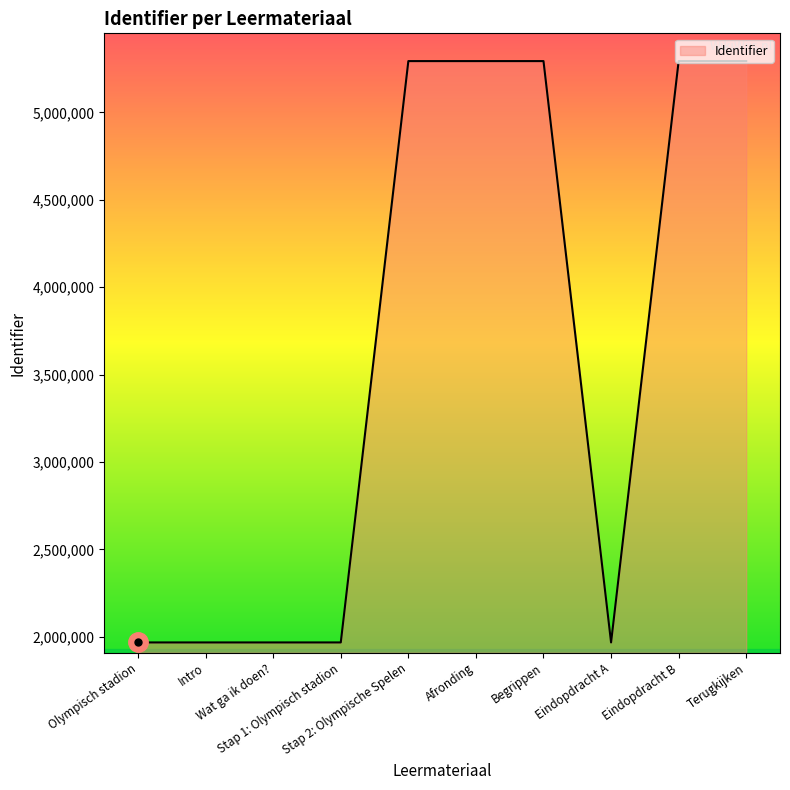

What is the difference between the maximum and minimum values?

3325294